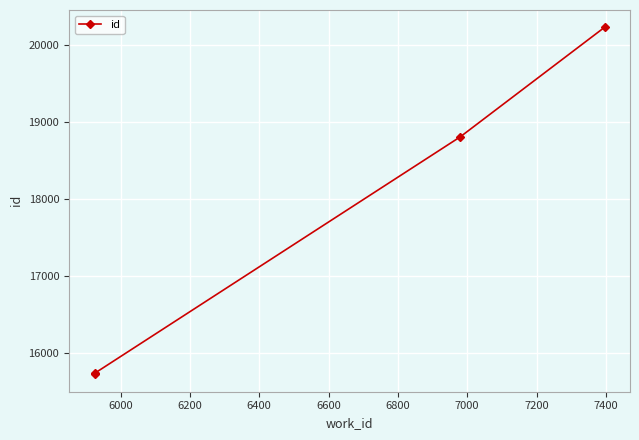

How many lines are shown in the chart?

1